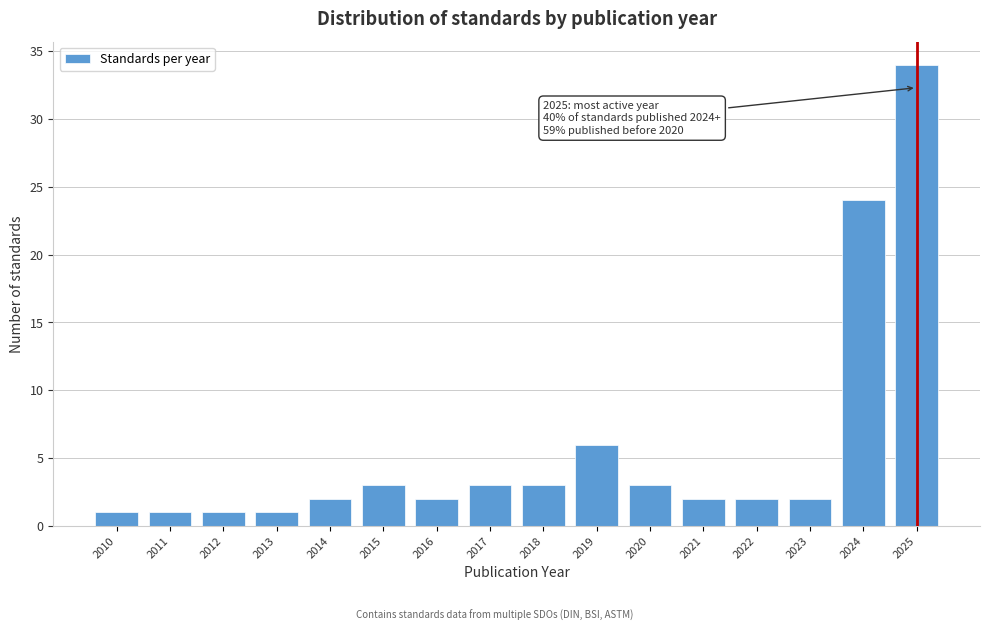

Reading left to right, list all the values displayed in this chart.

2010=1	2011=1	2012=1	2013=1	2014=2	2015=3	2016=2	2017=3	2018=3	2019=6	2020=3	2021=2	2022=2	2023=2	2024=24	2025=34